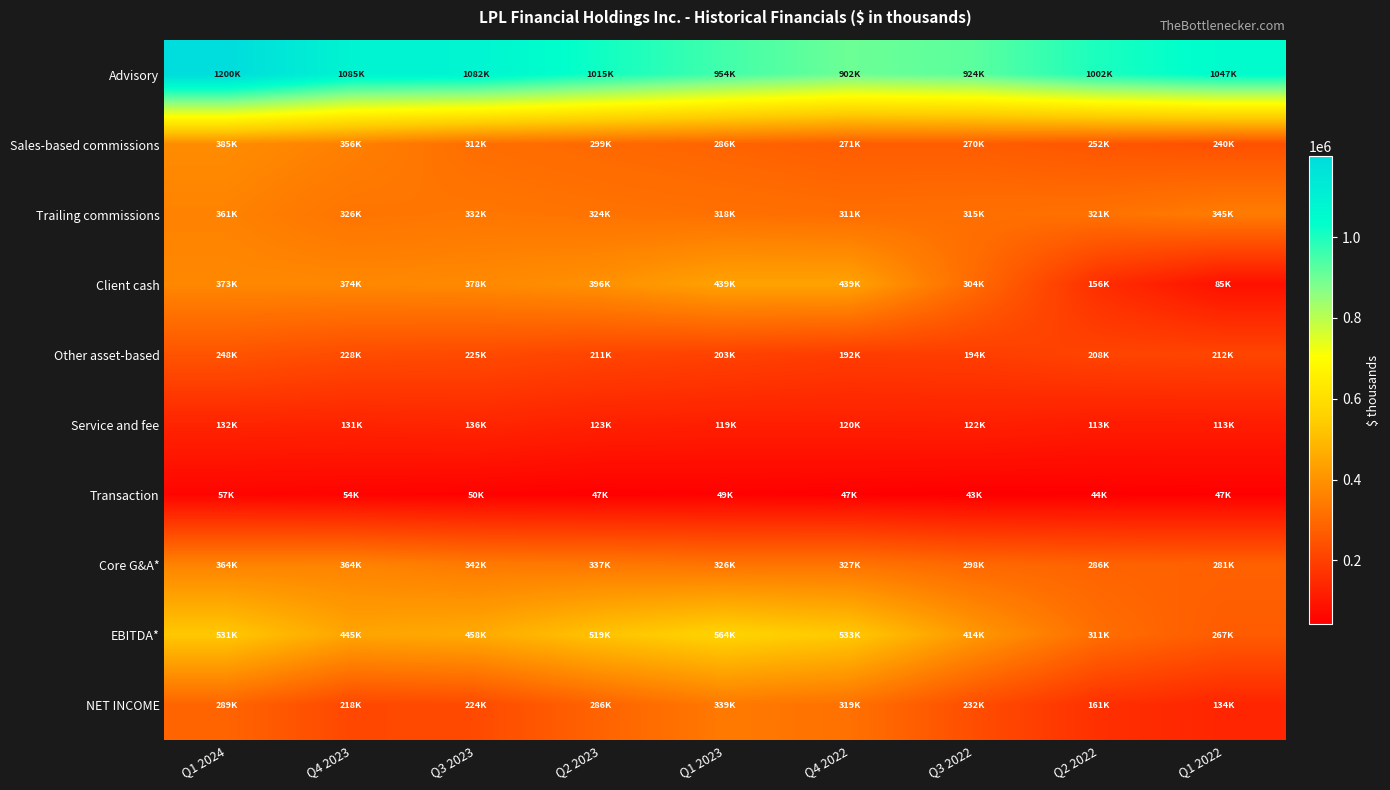

Which has a higher value, Q3 2022 or Q4 2023?

Q4 2023